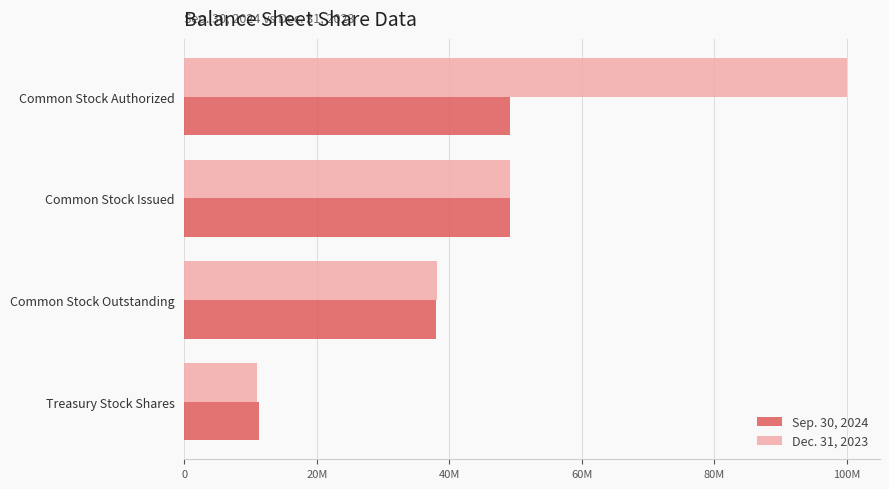

What is the average value of the Dec. 31, 2023 series?

49593689